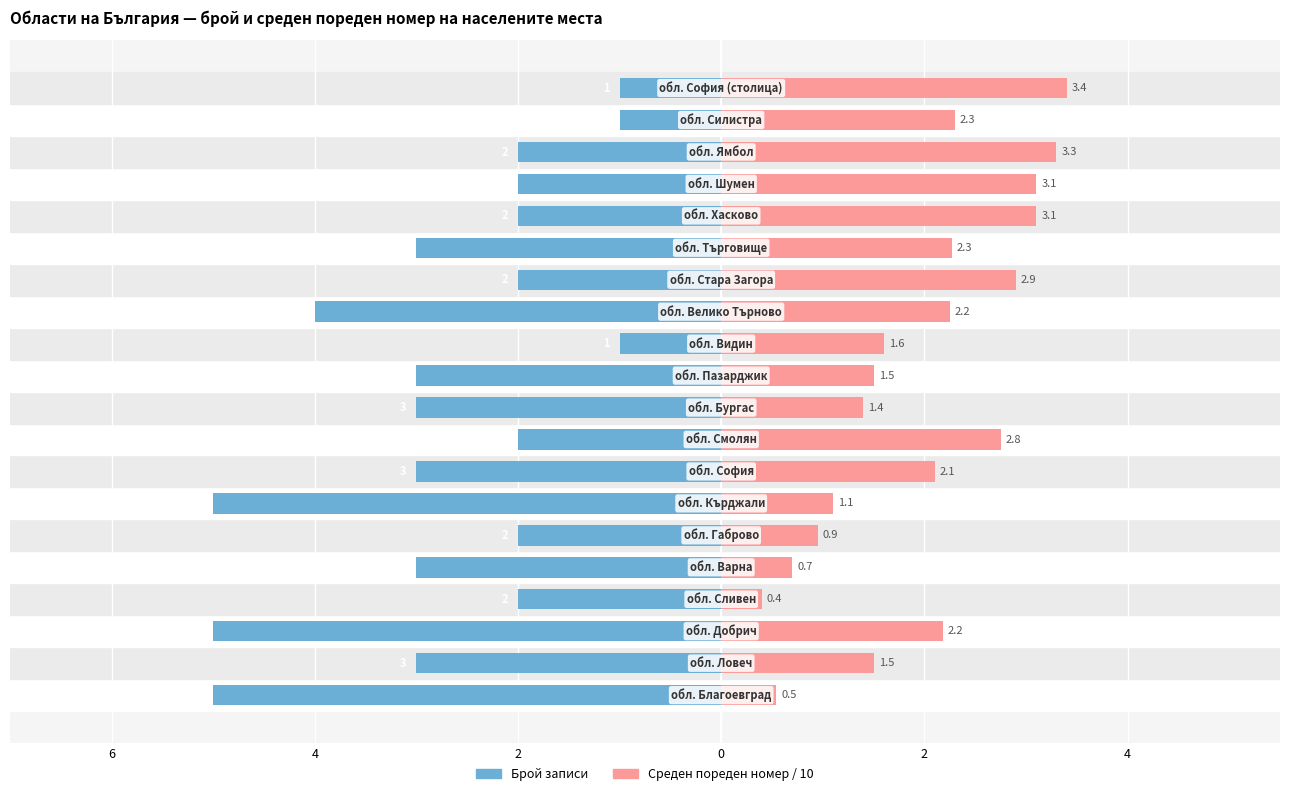

Count the number of data series in this chart.

2